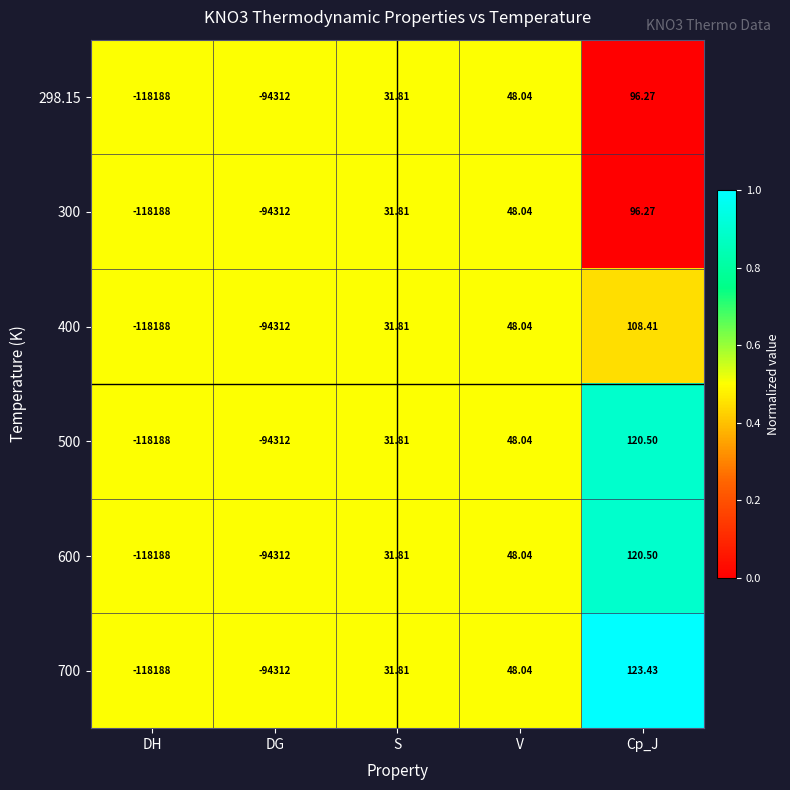

At which label is 400 closest to -59039?

DG